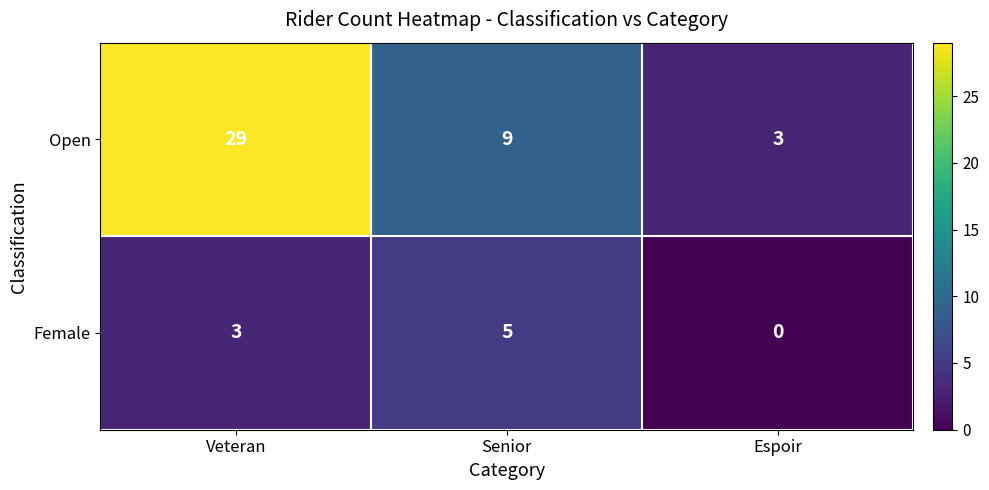

Which category has the lowest value in the Female series?

Espoir